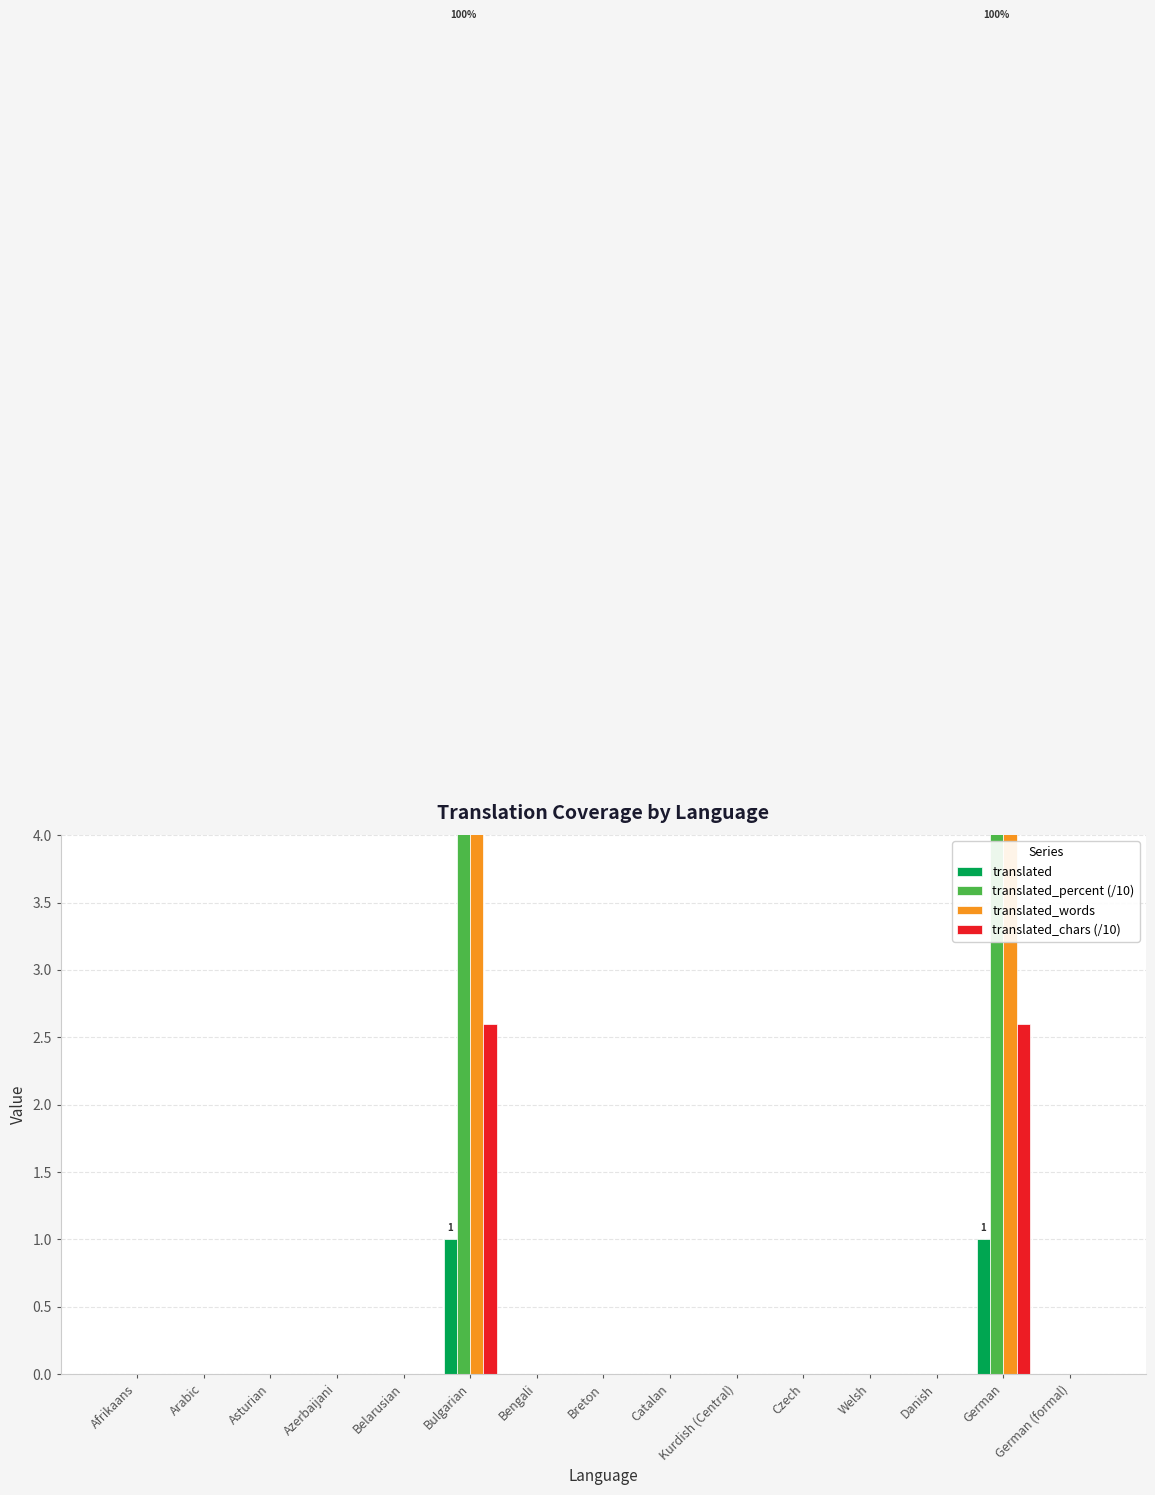

How many bars are there in total?

60